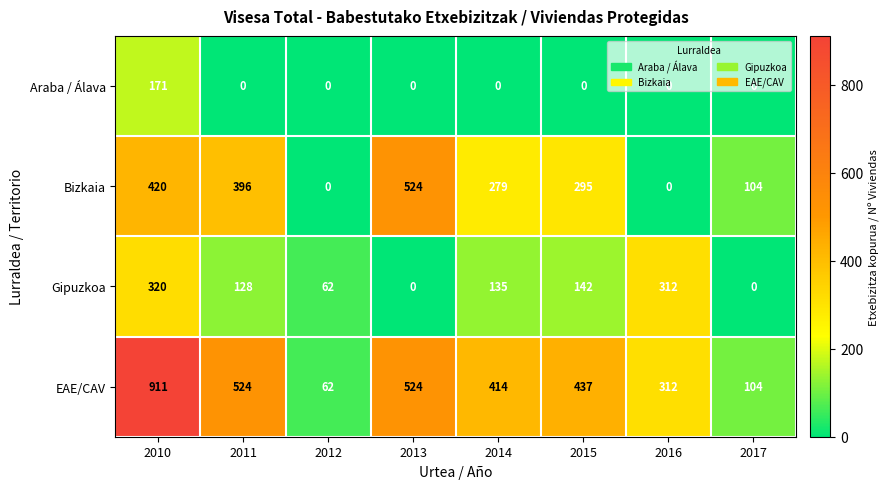

What is the average value of the Bizkaia series?

252